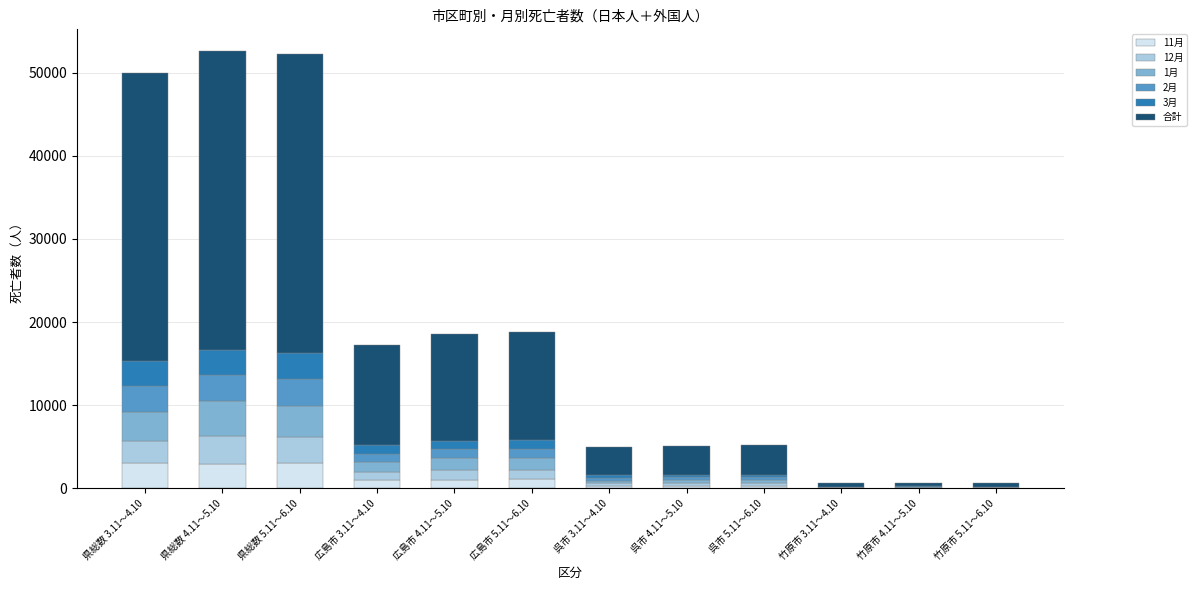

What is the label of the 11th bar from the right?

県総数 4.11～5.10